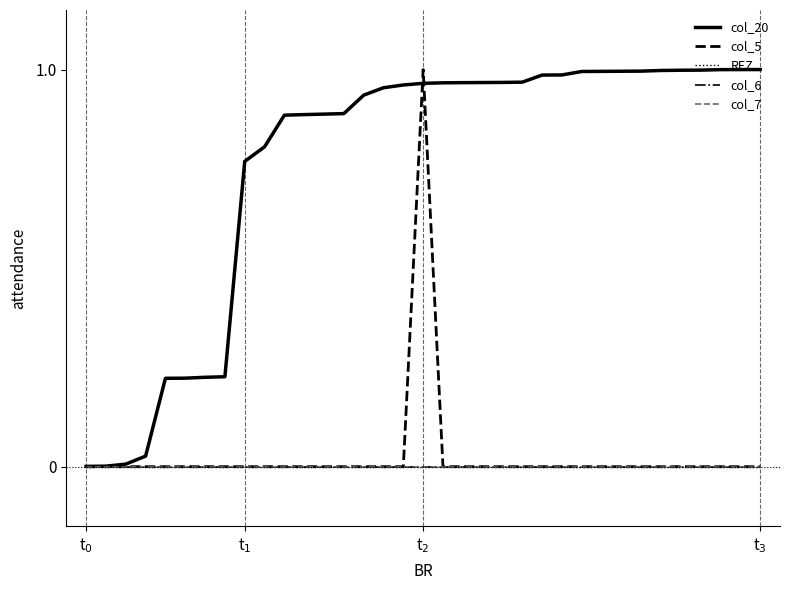

In col_5, how many points are higher than both neighbors (excluding endpoints)?

1